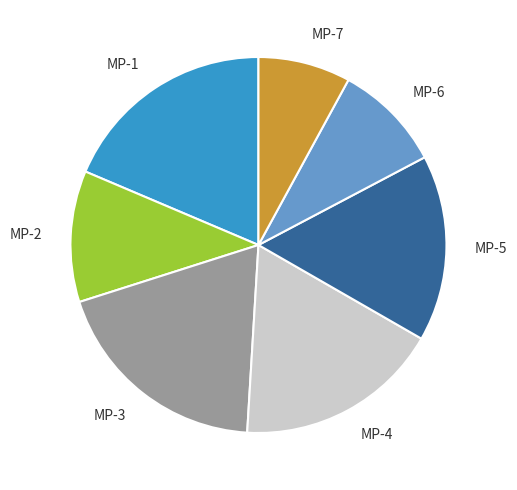

How many segments does this pie chart have?

7